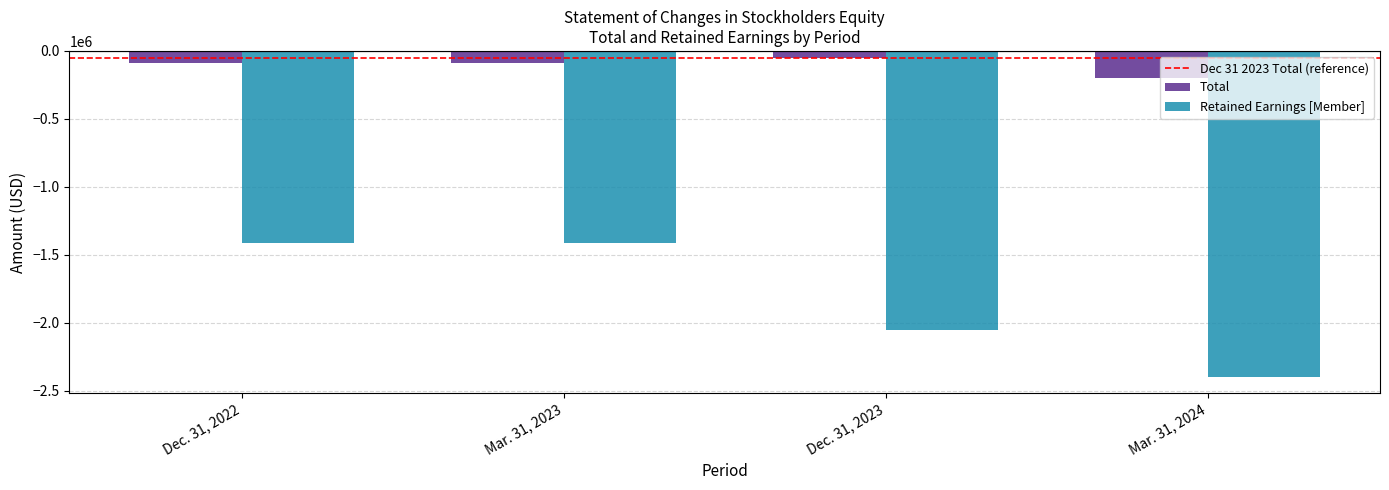

What is the sum of the Total values at Dec. 31, 2023 and Dec. 31, 2022?

-141100